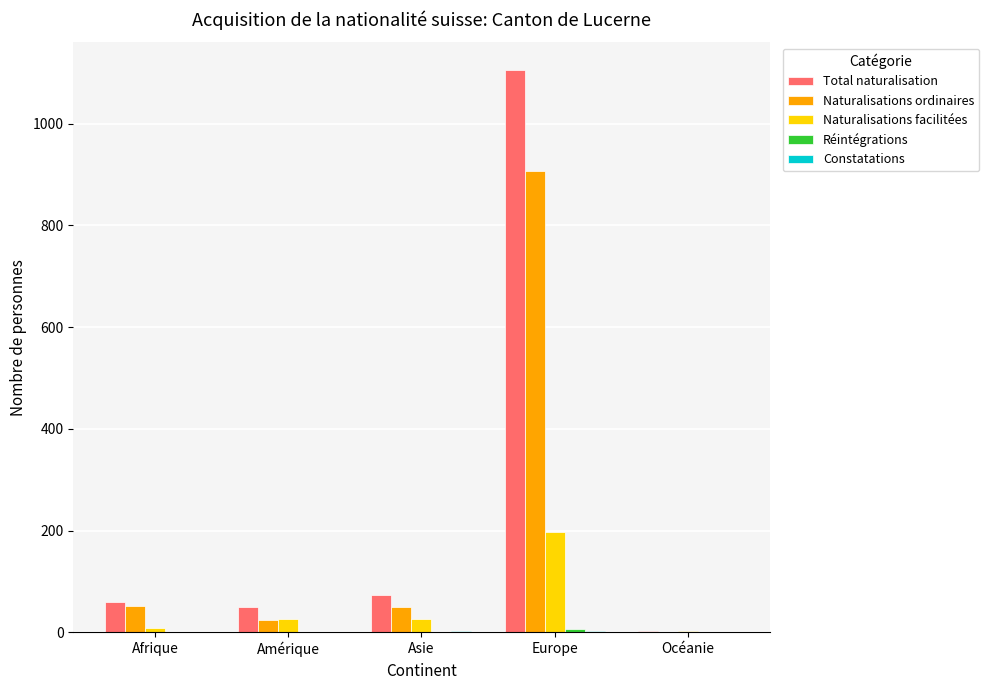

What is the sum of all Total naturalisation values?

1290